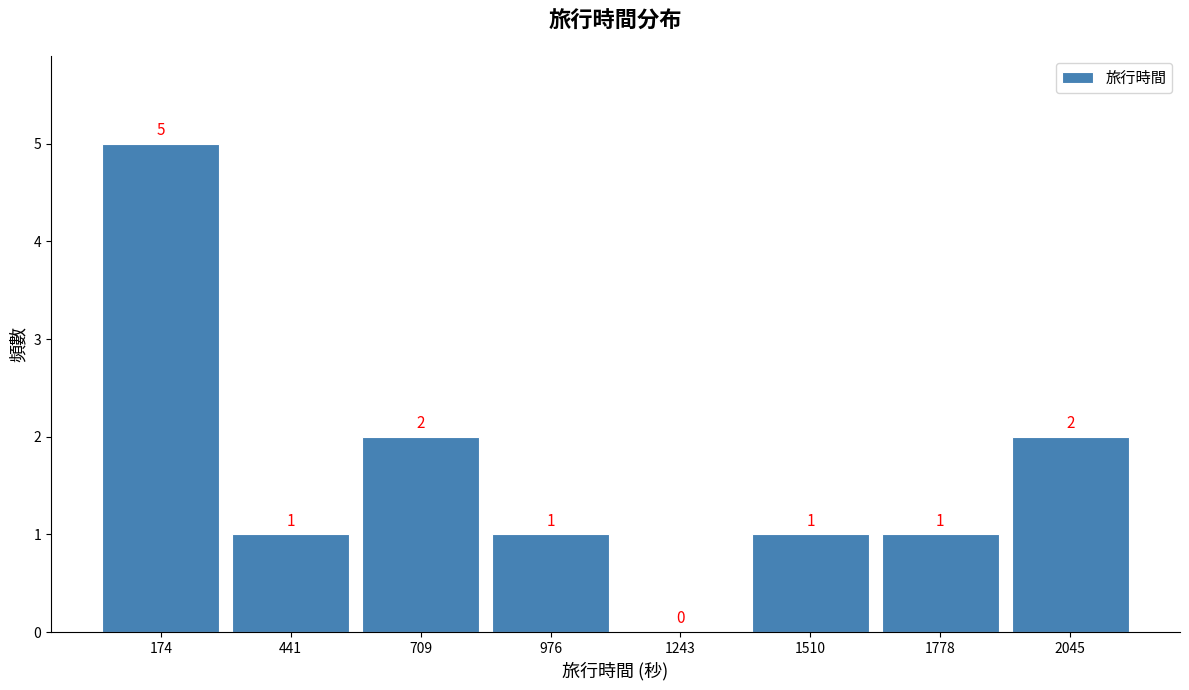

Over which range of the x-axis is the bar tallest?

50 to 300